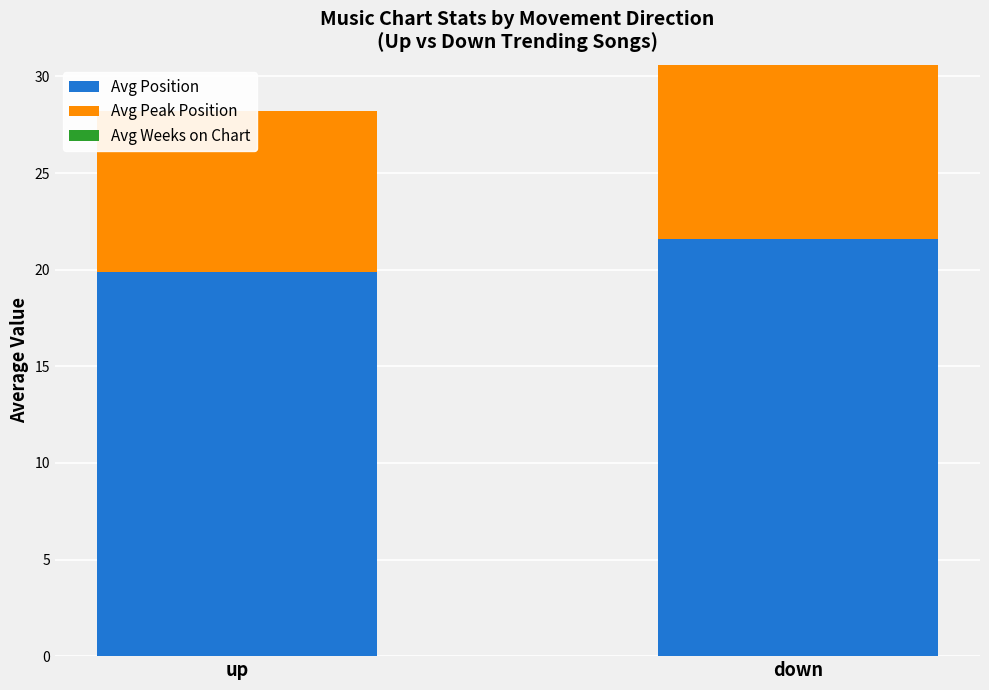

Reading left to right, what are all the values shown in this chart?

Avg Position: 19.9	21.6
Avg Peak Position: 8.3	9.0
Avg Weeks on Chart: 0.0	0.0